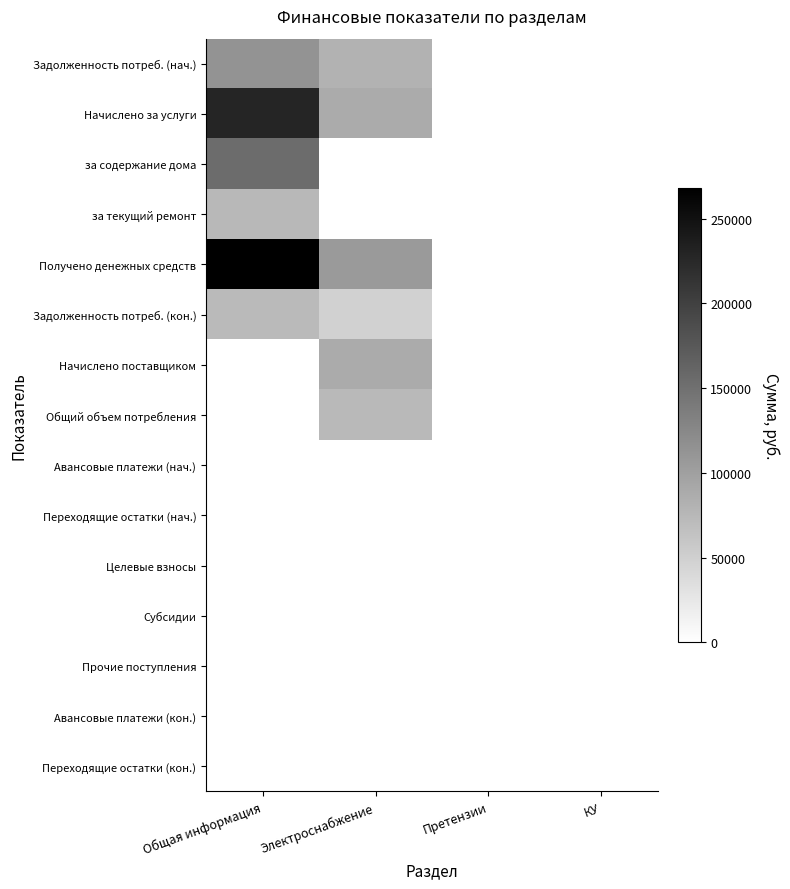

Which has a higher value, Общая информация or Электроснабжение?

Общая информация